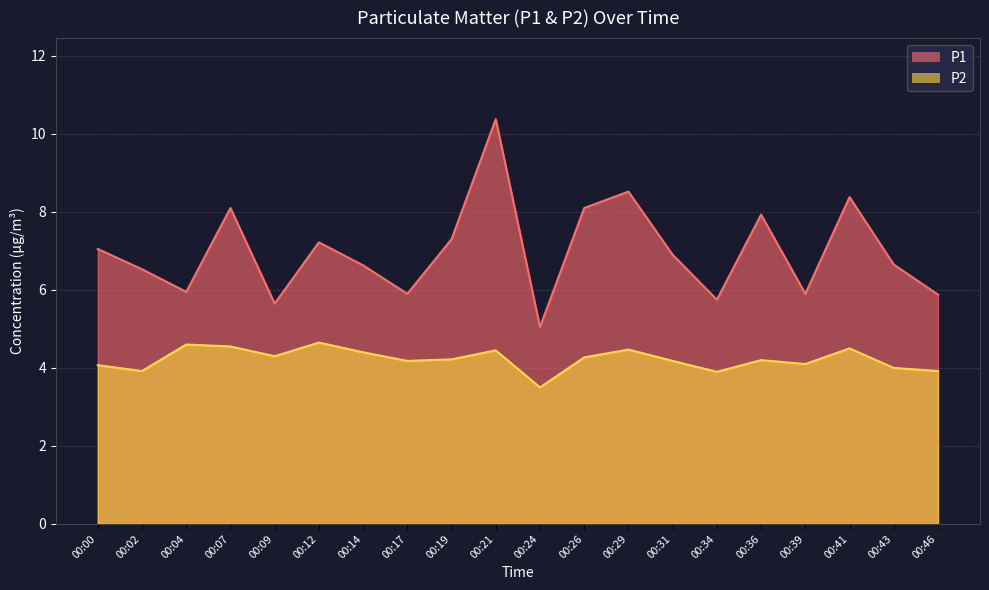

True or false: P1 and P2 intersect in this chart.

False